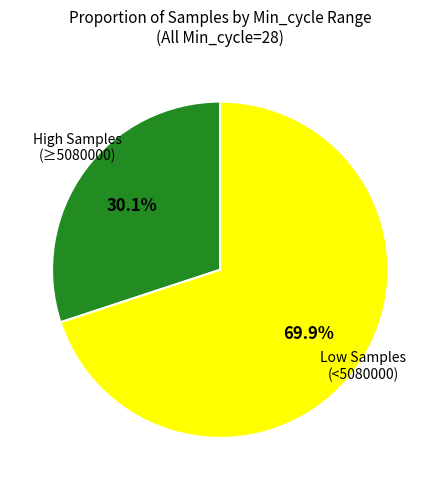

Is there any slice that represents more than half of the pie?

Yes